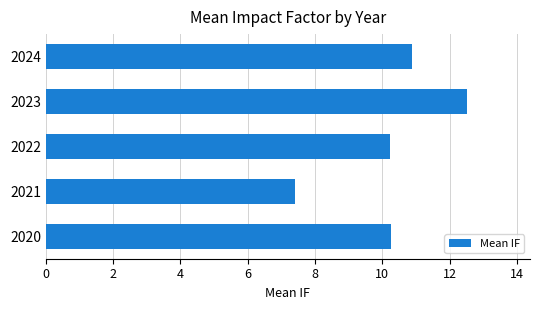

True or false: the data shows 7.6 at 2024.

False